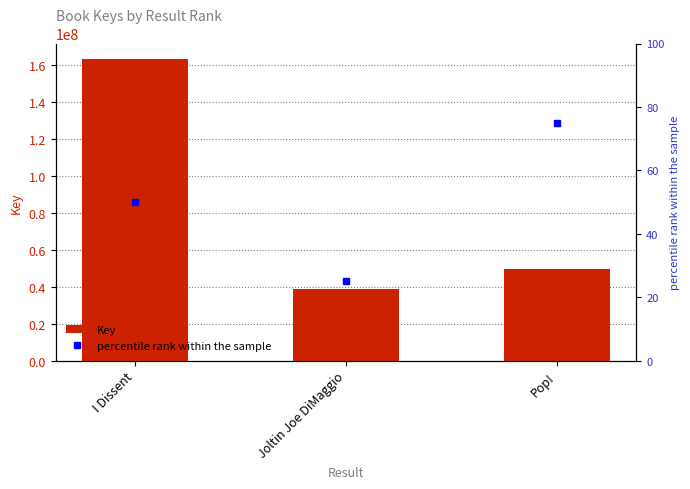

Count the number of categories in the chart.

3